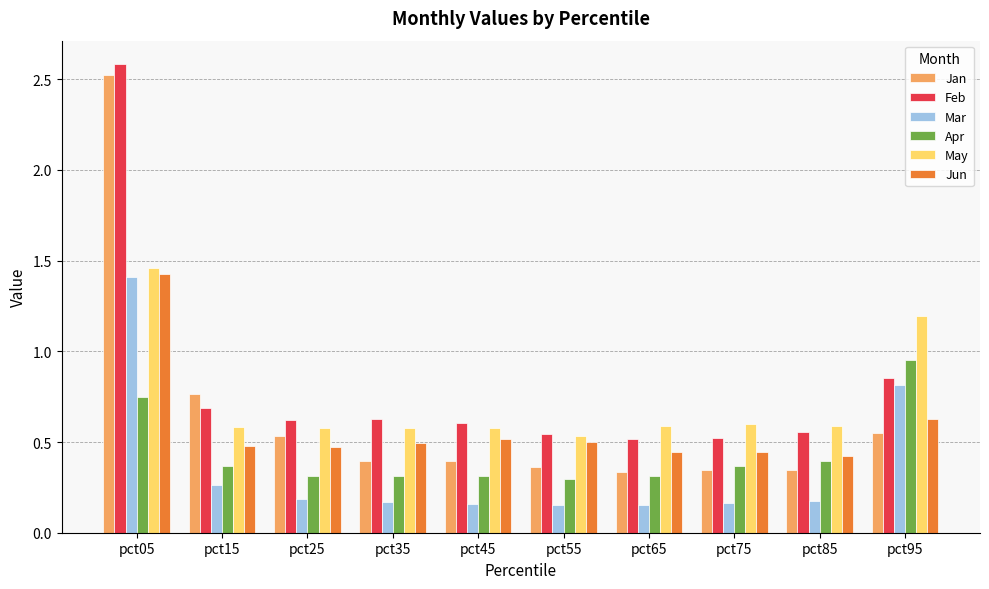

How many groups of bars are there?

10